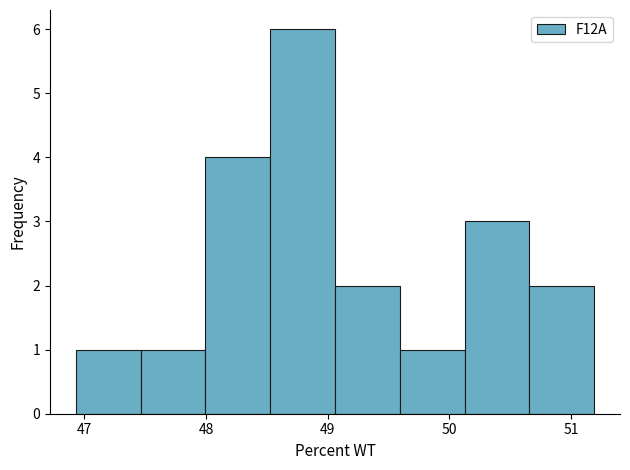

Reading left to right, transcribe this chart: for each bar, give the range it covers on the x-axis and its height. Neither the bar edges nor the heights are printed on the chart, so give them approximately, as read against the axes.

46.9 to 47.5: 1
47.5 to 48.0: 1
48.0 to 48.5: 4
48.5 to 49.1: 6
49.1 to 49.6: 2
49.6 to 50.1: 1
50.1 to 50.7: 3
50.7 to 51.2: 2